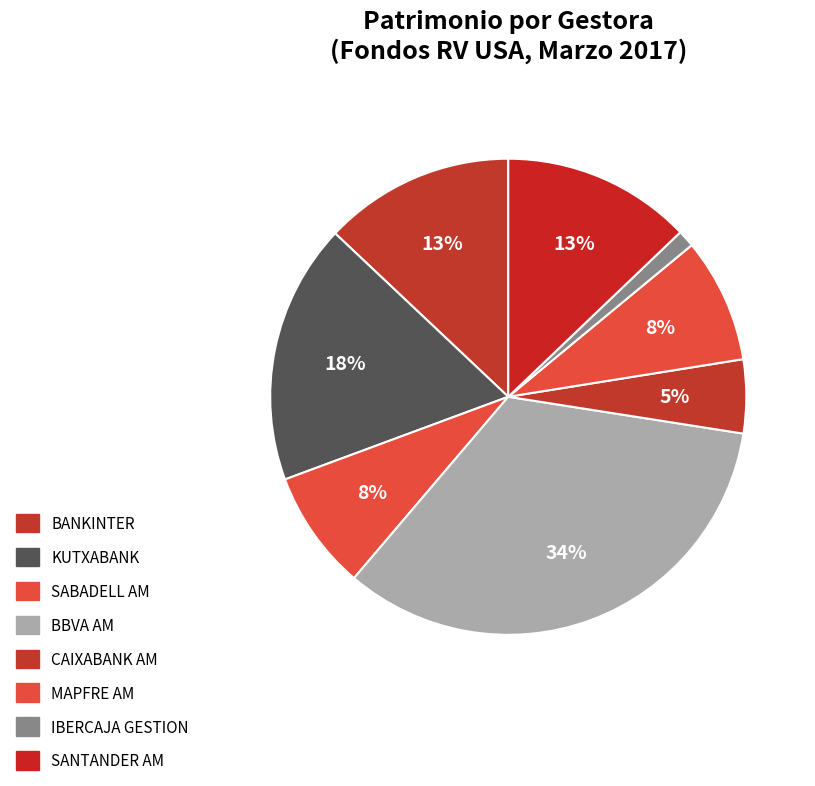

Count the number of slices in the pie.

8